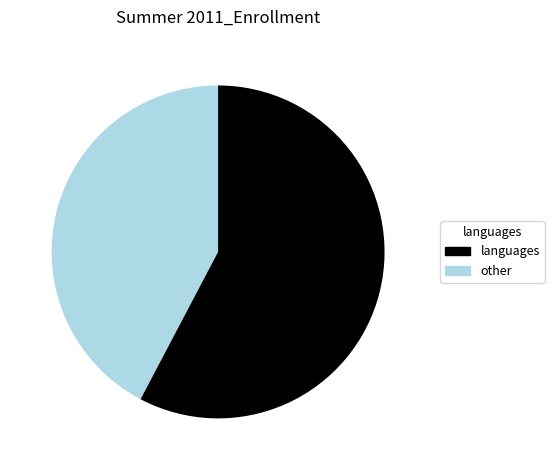

Is there any slice that represents more than half of the pie?

Yes